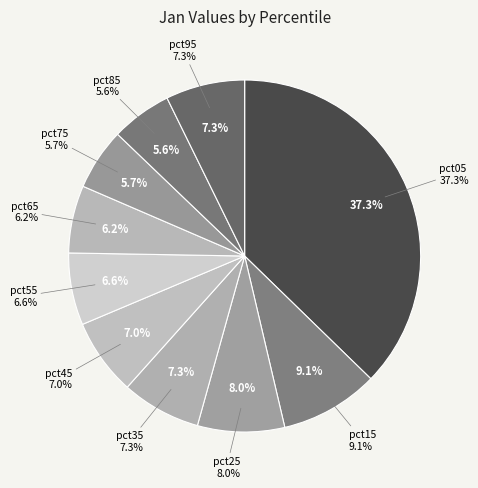

To the nearest percent, what is the average slice percentage?

10%